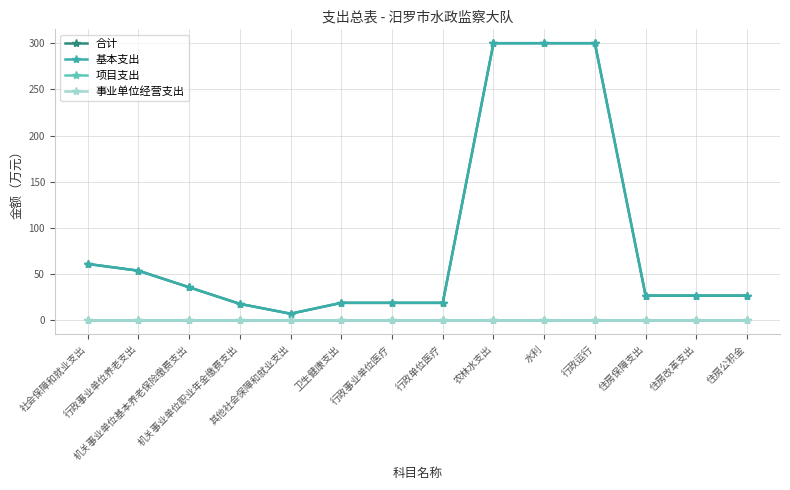

Reading left to right, transcribe all the data shown in this chart.

合计: 61.1	53.8	35.9	17.9	7.3	19.1	19.1	19.1	299.9	299.9	299.9	26.9	26.9	26.9
基本支出: 61.1	53.8	35.9	17.9	7.3	19.1	19.1	19.1	299.9	299.9	299.9	26.9	26.9	26.9
项目支出: 0.0	0.0	0.0	0.0	0.0	0.0	0.0	0.0	0.0	0.0	0.0	0.0	0.0	0.0
事业单位经营支出: 0.0	0.0	0.0	0.0	0.0	0.0	0.0	0.0	0.0	0.0	0.0	0.0	0.0	0.0